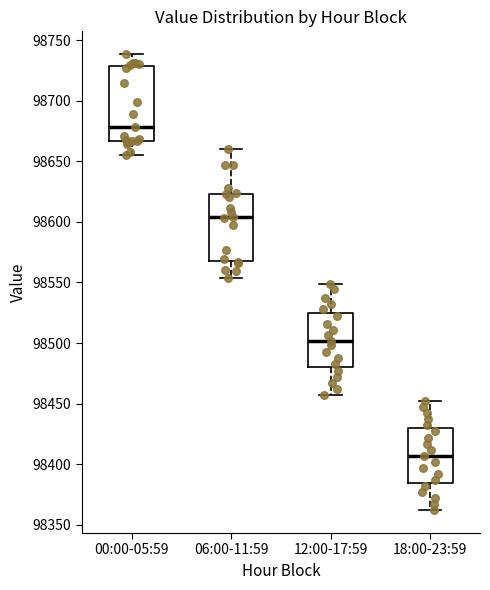

Where does the lower whisker of the box for 06:00-11:59 end on the y-axis? The values are not printed on the chart, so give them approximately, as read against the axis.

98555